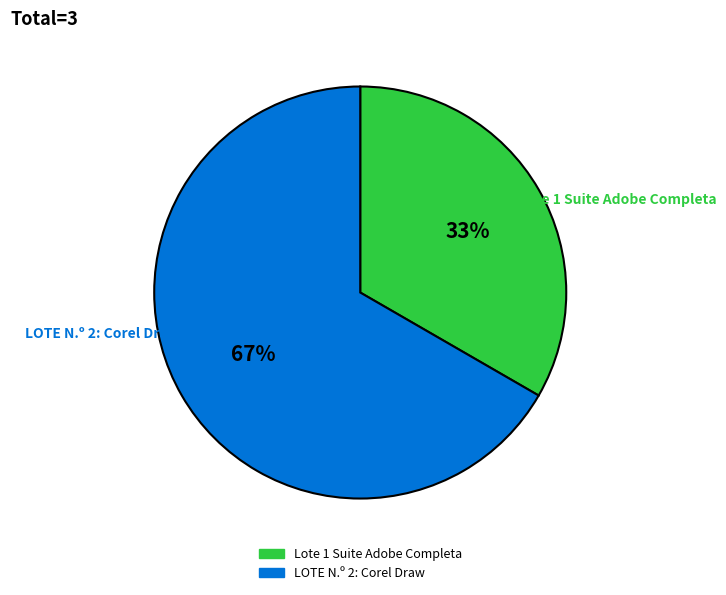

To the nearest percent, what is the average slice percentage?

50%